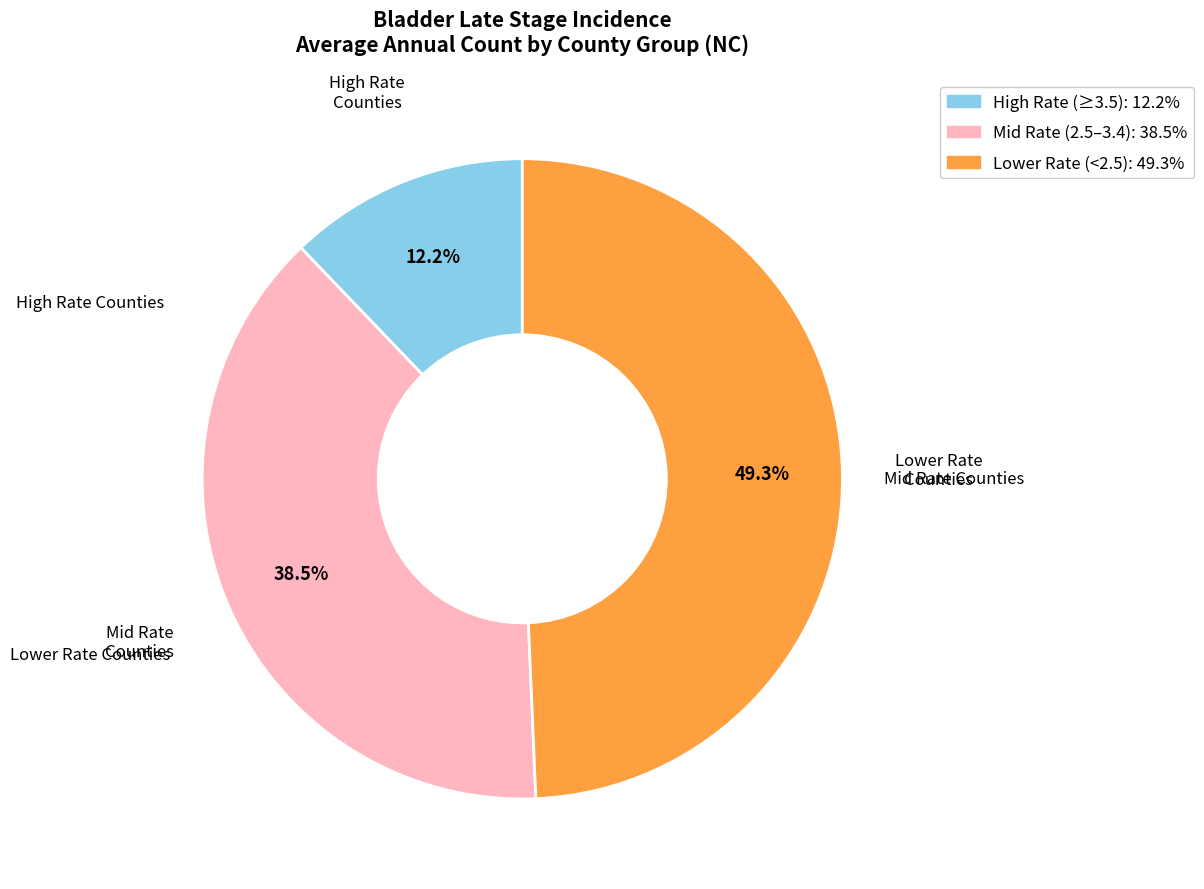

Is there any slice that represents more than half of the pie?

No